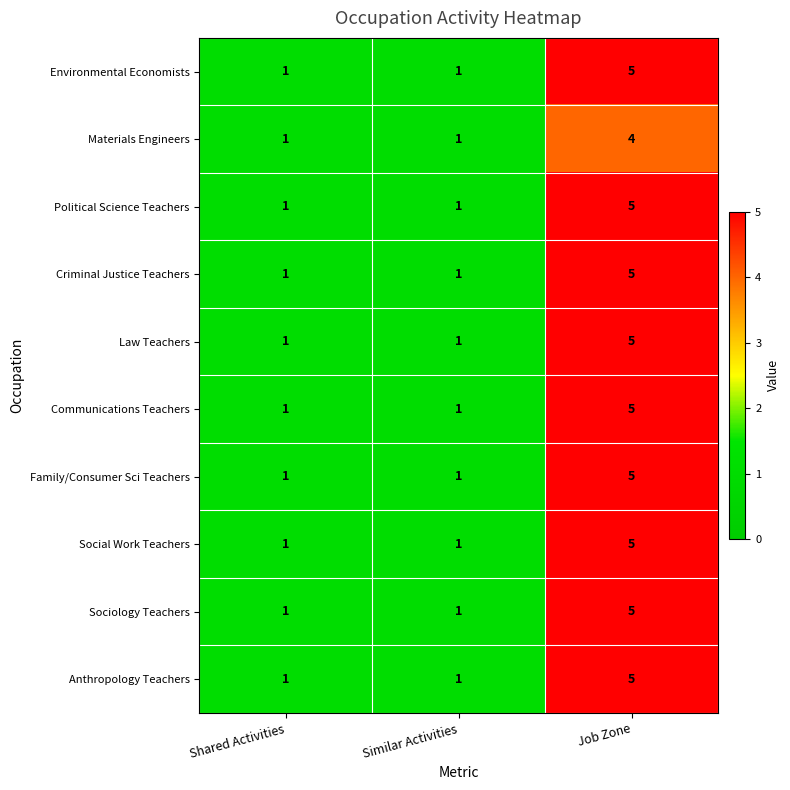

The Law Teachers series shows 1 at Shared Activities. True or false?

True